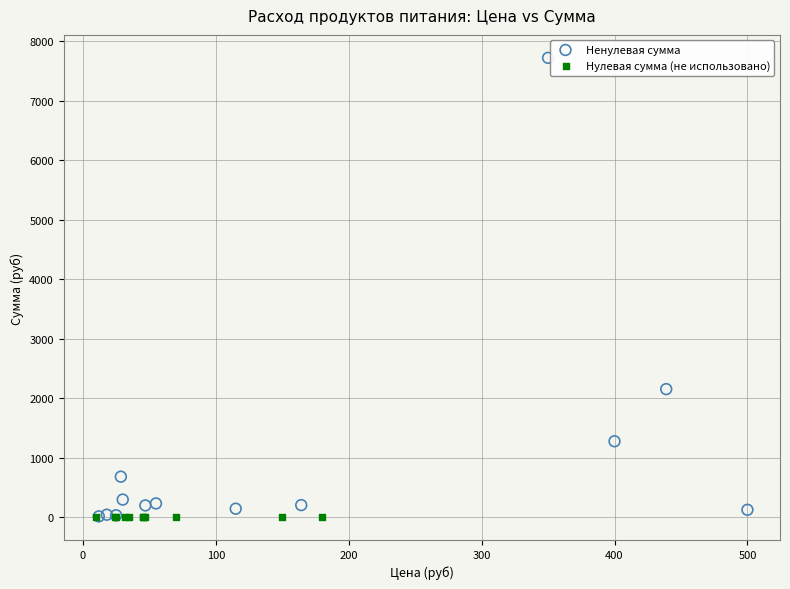

Which series contains the highest Y value?

Ненулевая сумма